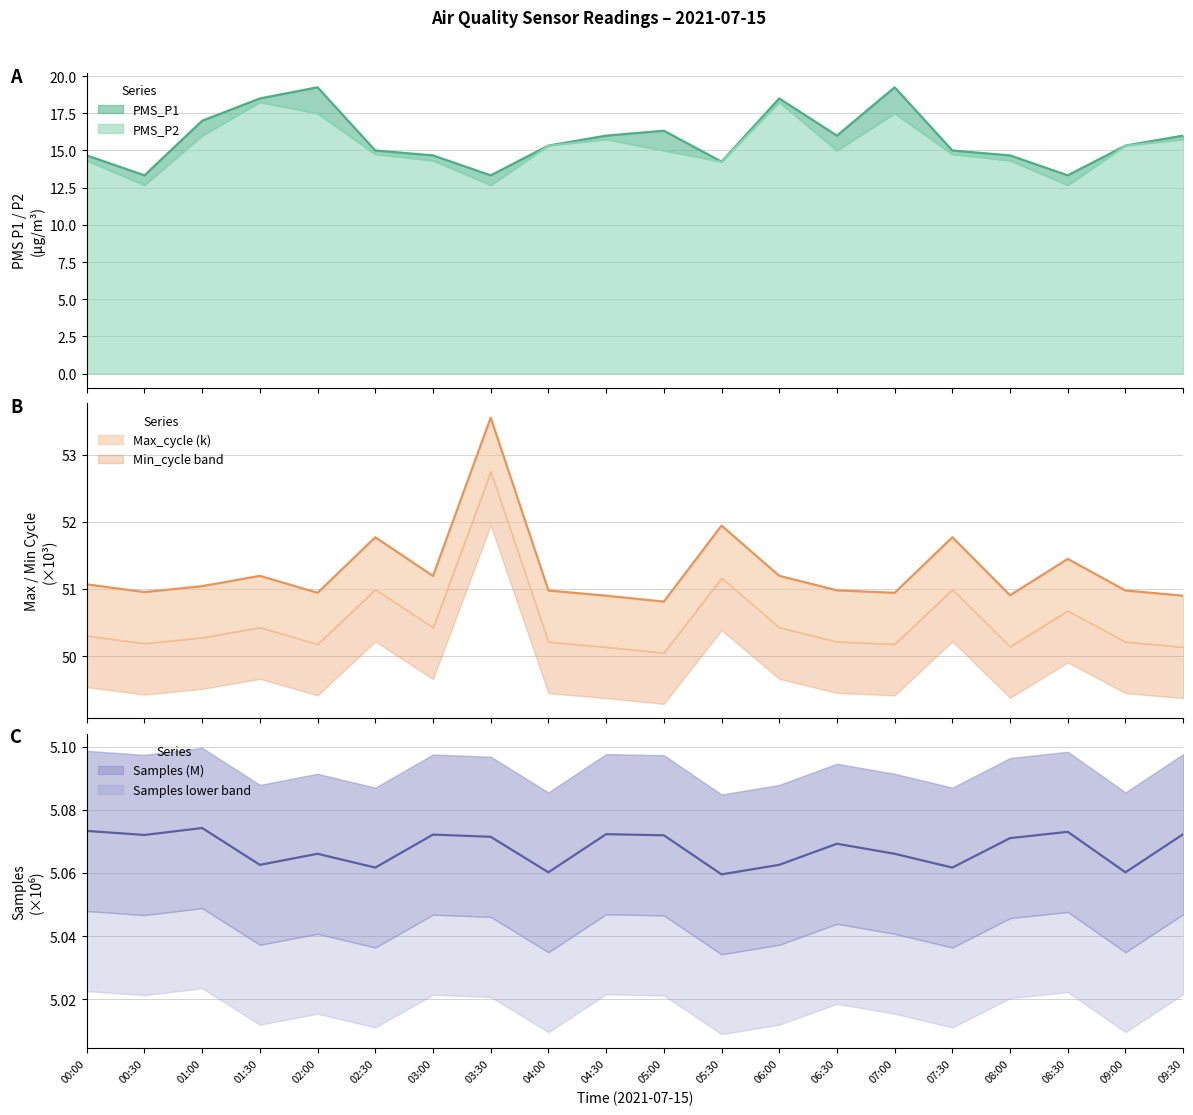

How many lines are shown in the chart?

4